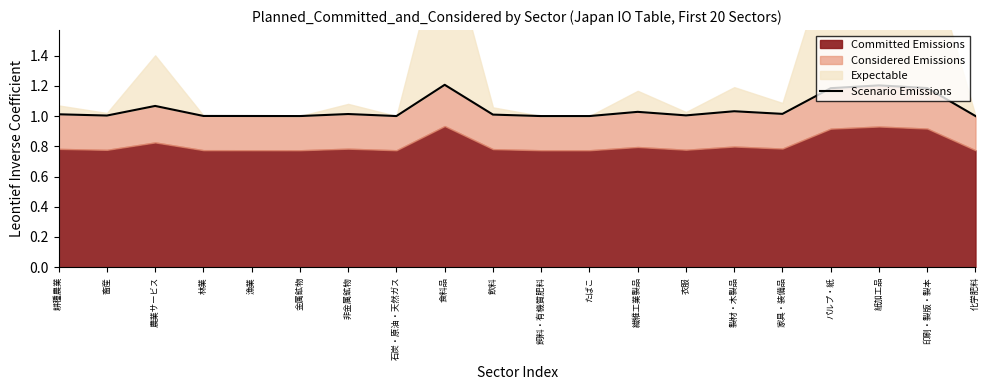

What is the sum of the values at 飲料 and パルプ・紙?

2.2